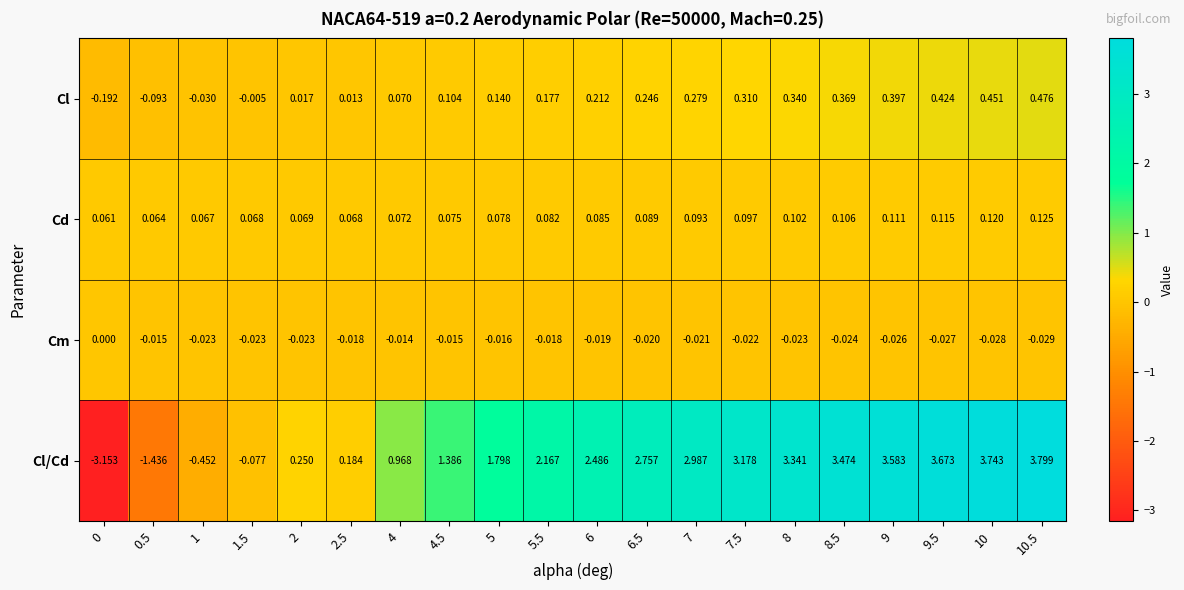

Rank the series by their maximum value, from highest to lowest.

Cl/Cd, Cl, Cd, Cm